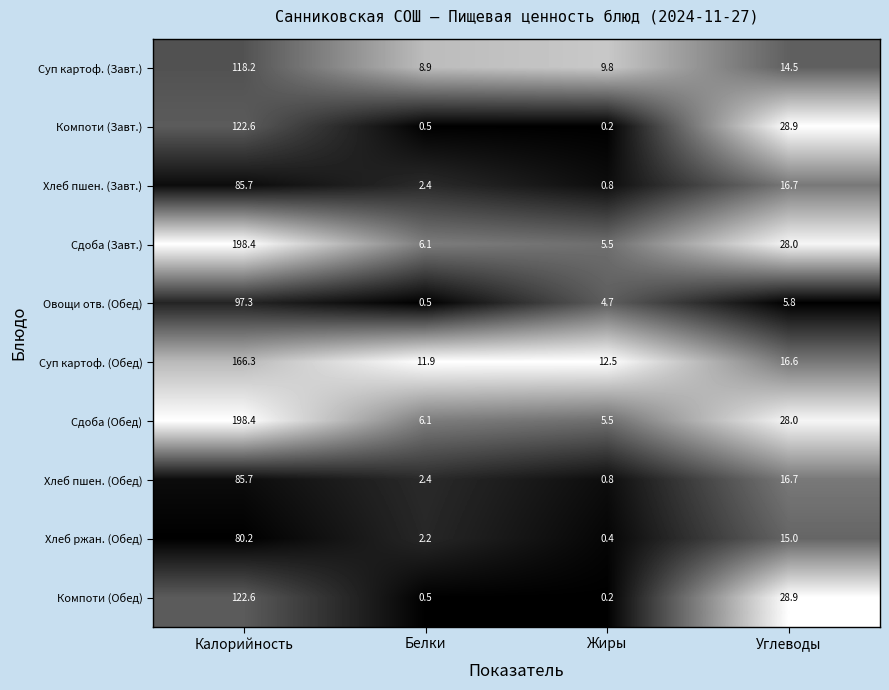

What is the total value across all series at Жиры?

40.4